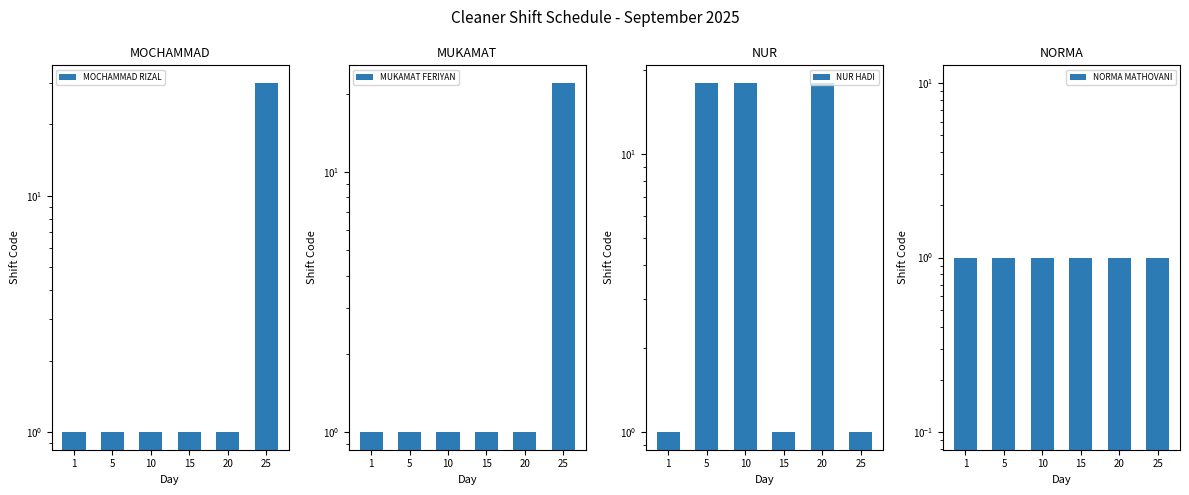

What is the sum of the NUR HADI values at 5 and 10?

36